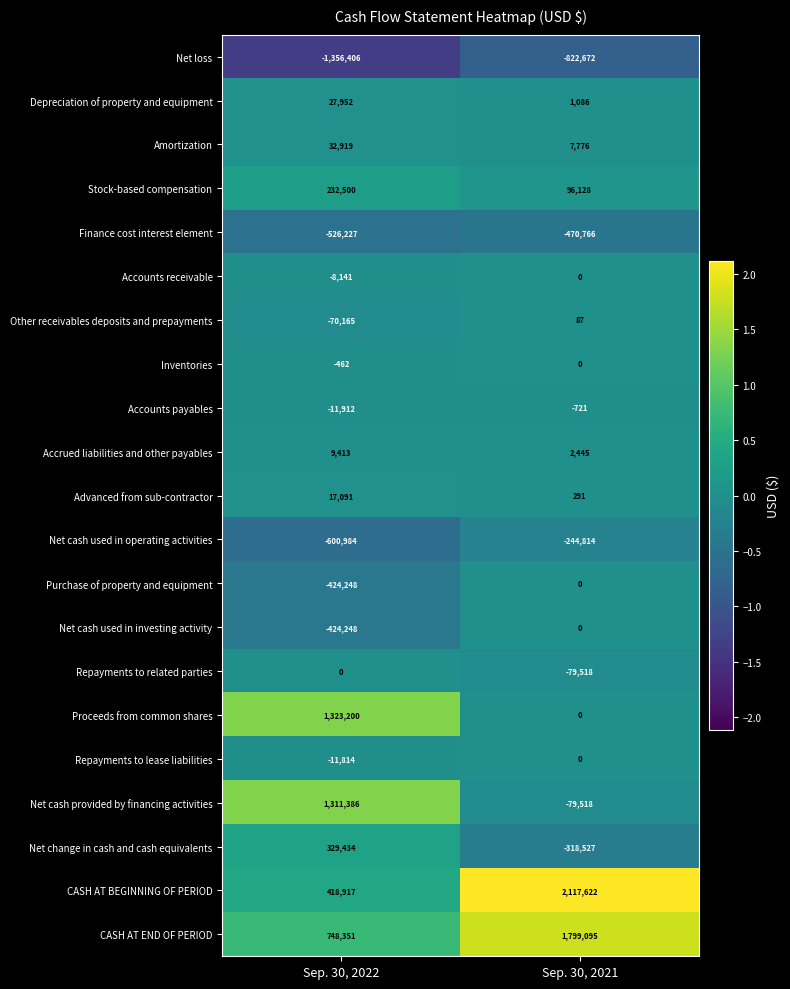

What is the total value across all series at Sep. 30, 2021?

2007994